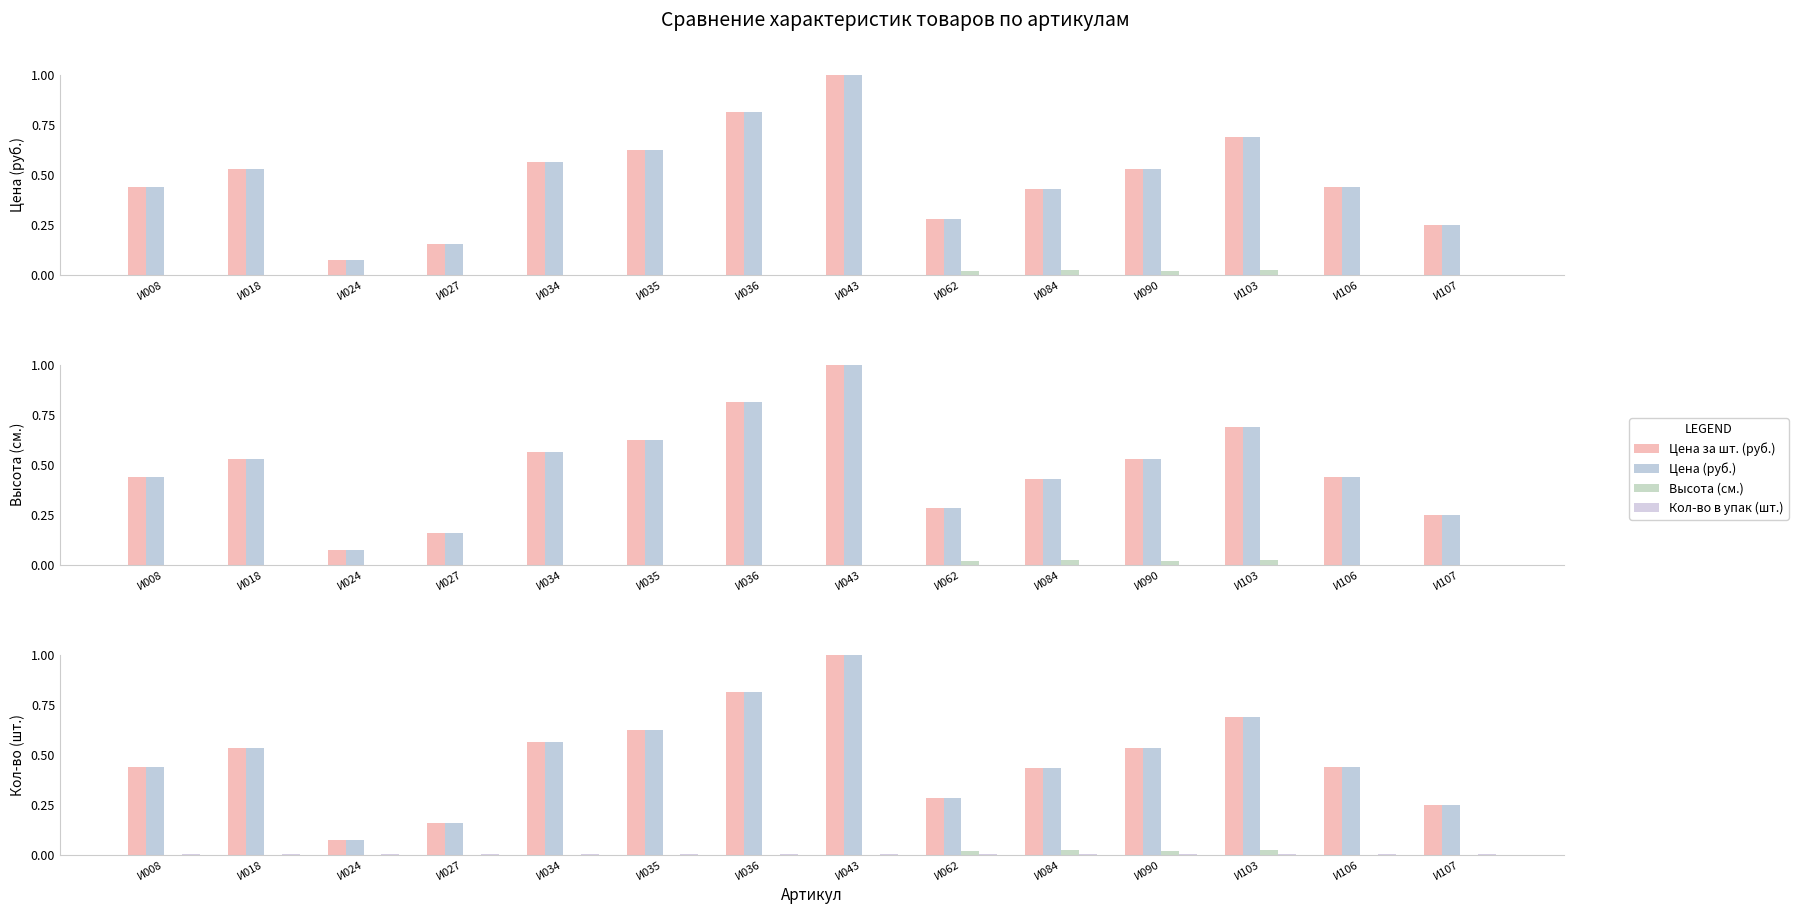

List the series in order of their peak value, lowest first.

Кол-во в упак (шт.), Высота (см.), Цена за шт. (руб.), Цена (руб.)